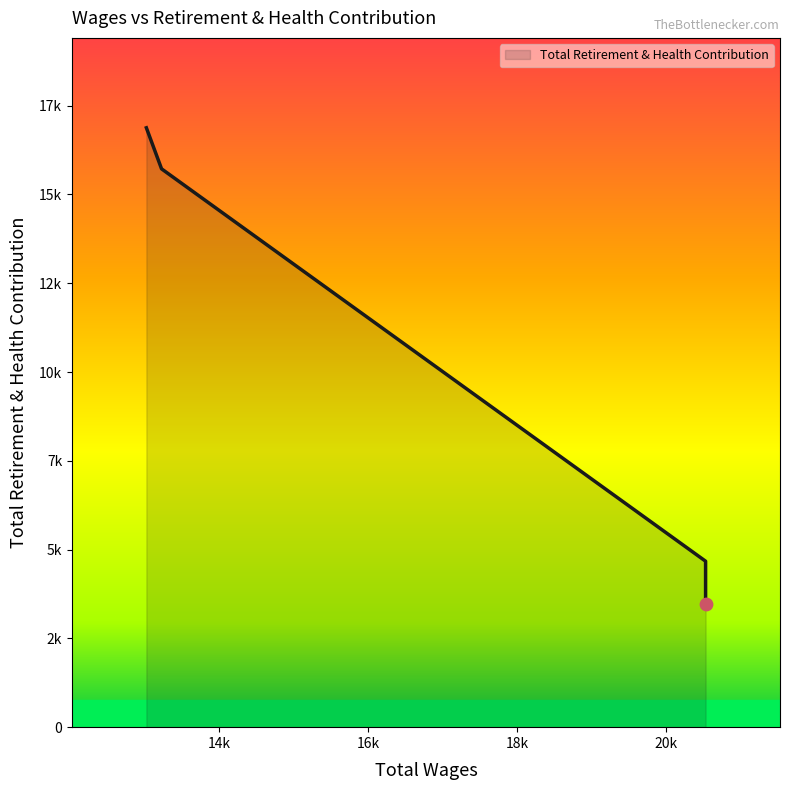

Between 20534.0 and 13019.0, which is larger?

13019.0